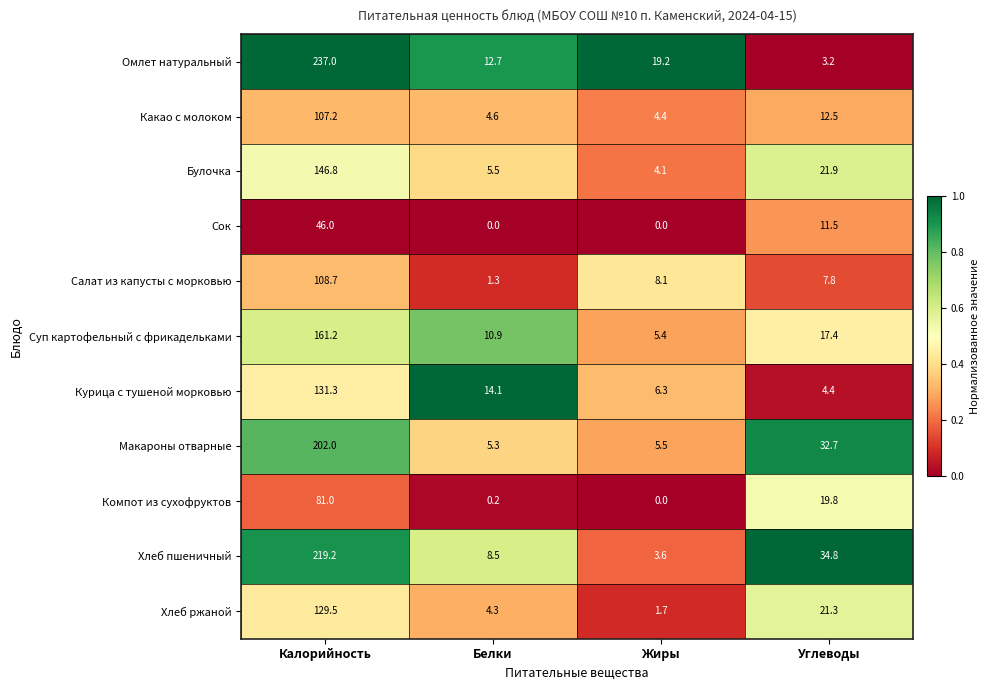

At Белки, list the series in order from smallest to largest.

Сок, Компот из сухофруктов, Салат из капусты с морковью, Хлеб ржаной, Какао с молоком, Макароны отварные, Булочка, Хлеб пшеничный, Суп картофельный с фрикадельками, Омлет натуральный, Курица с тушеной морковью